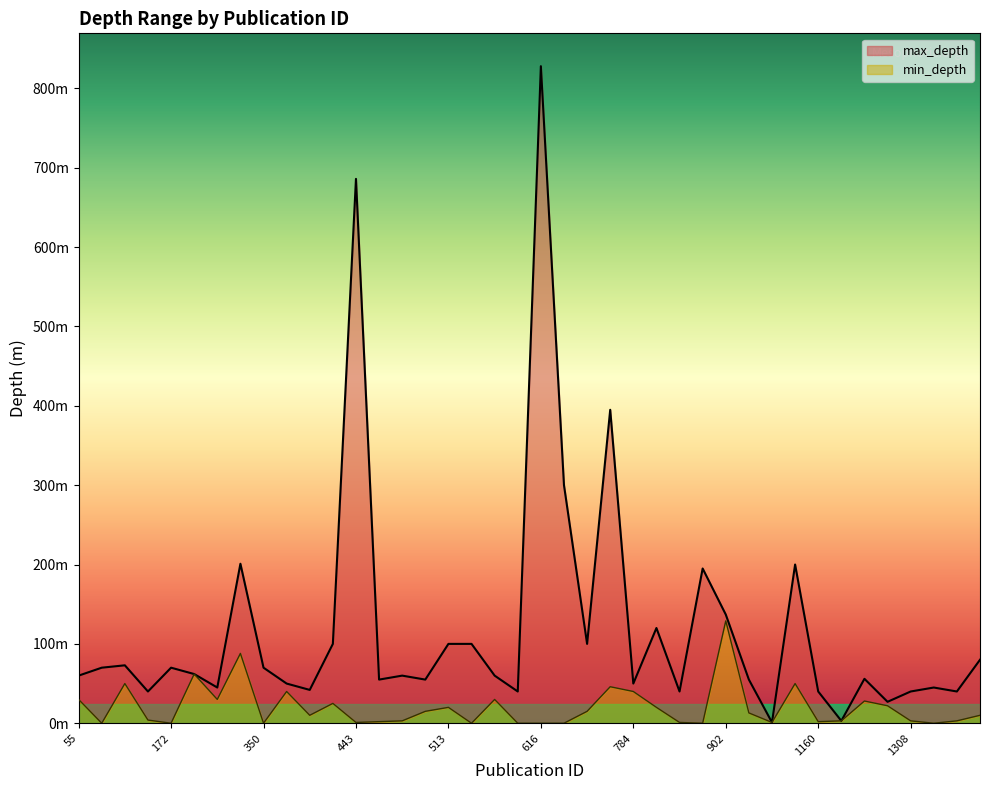

True or false: min_depth and max_depth intersect in this chart.

False